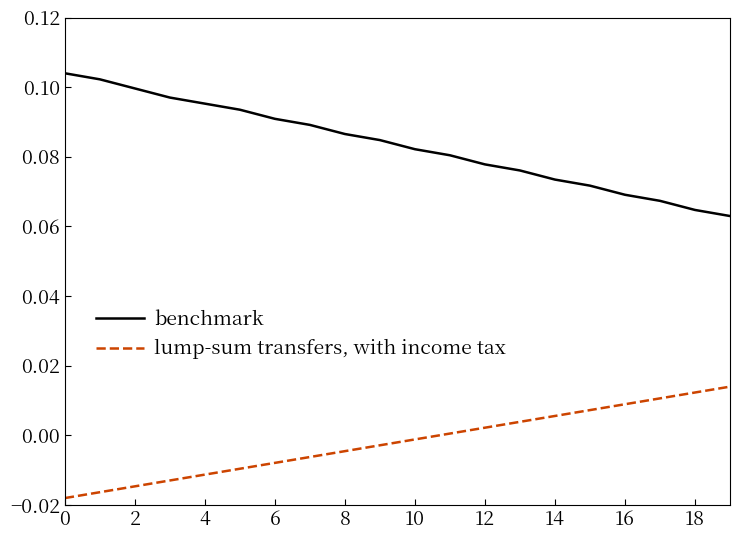

True or false: lump-sum transfers, with income tax has more than 2 interior local peaks.

False